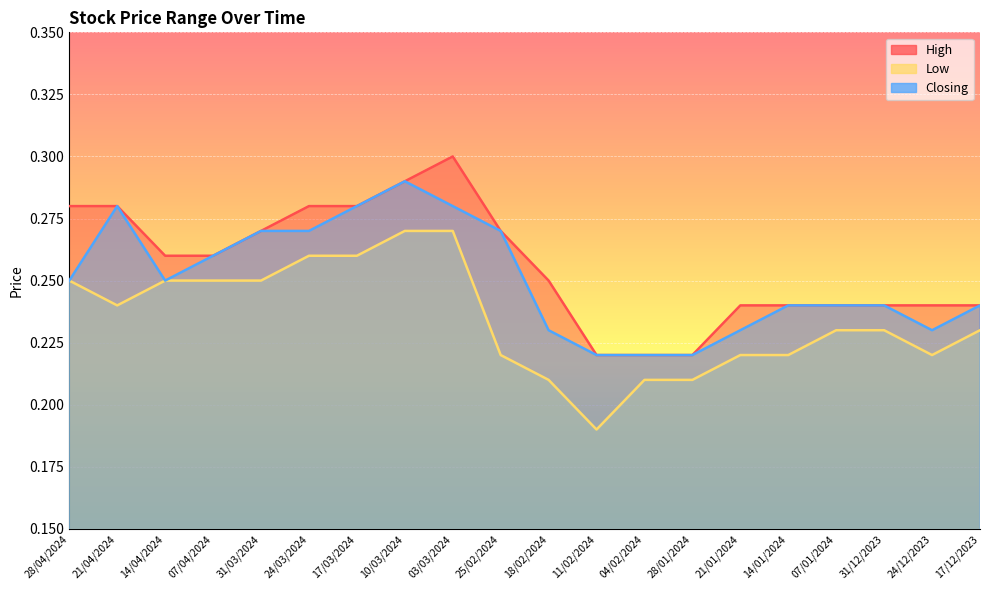

The High series shows 0.1 at 17/03/2024. True or false?

False